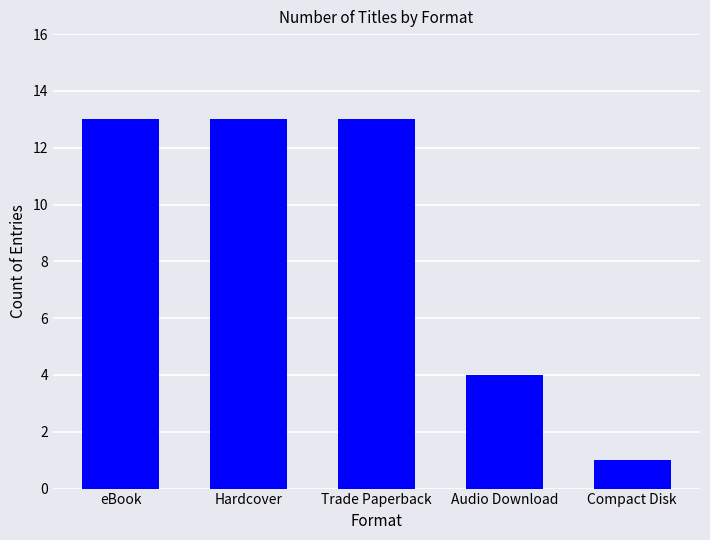

What is the value of the 4th bar from the left?

4